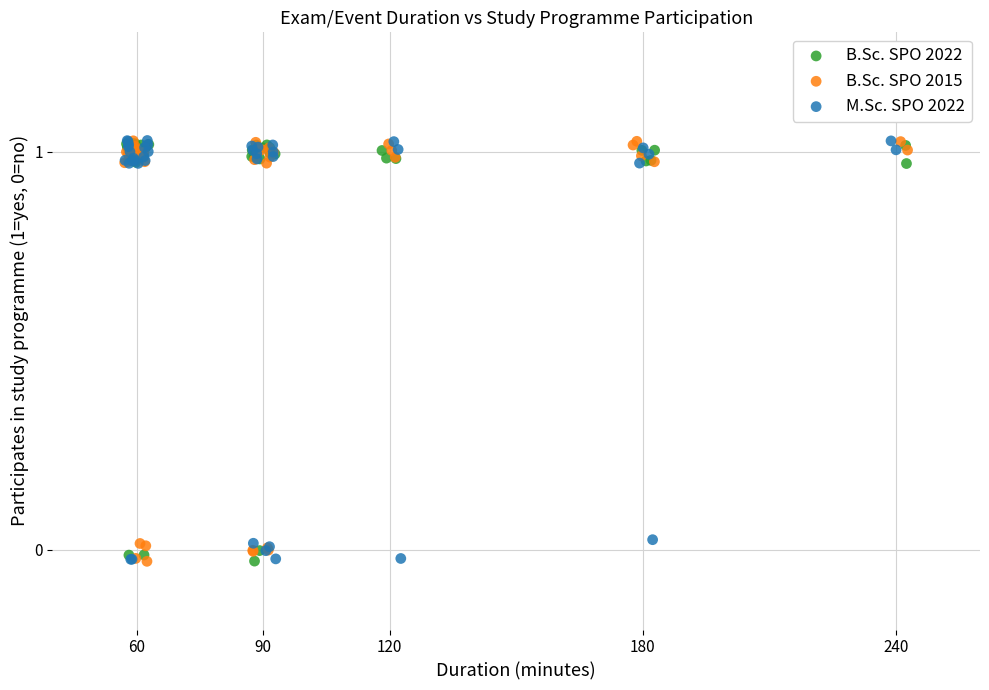

What are all the series names shown in the legend?

B.Sc. SPO 2022, B.Sc. SPO 2015, M.Sc. SPO 2022